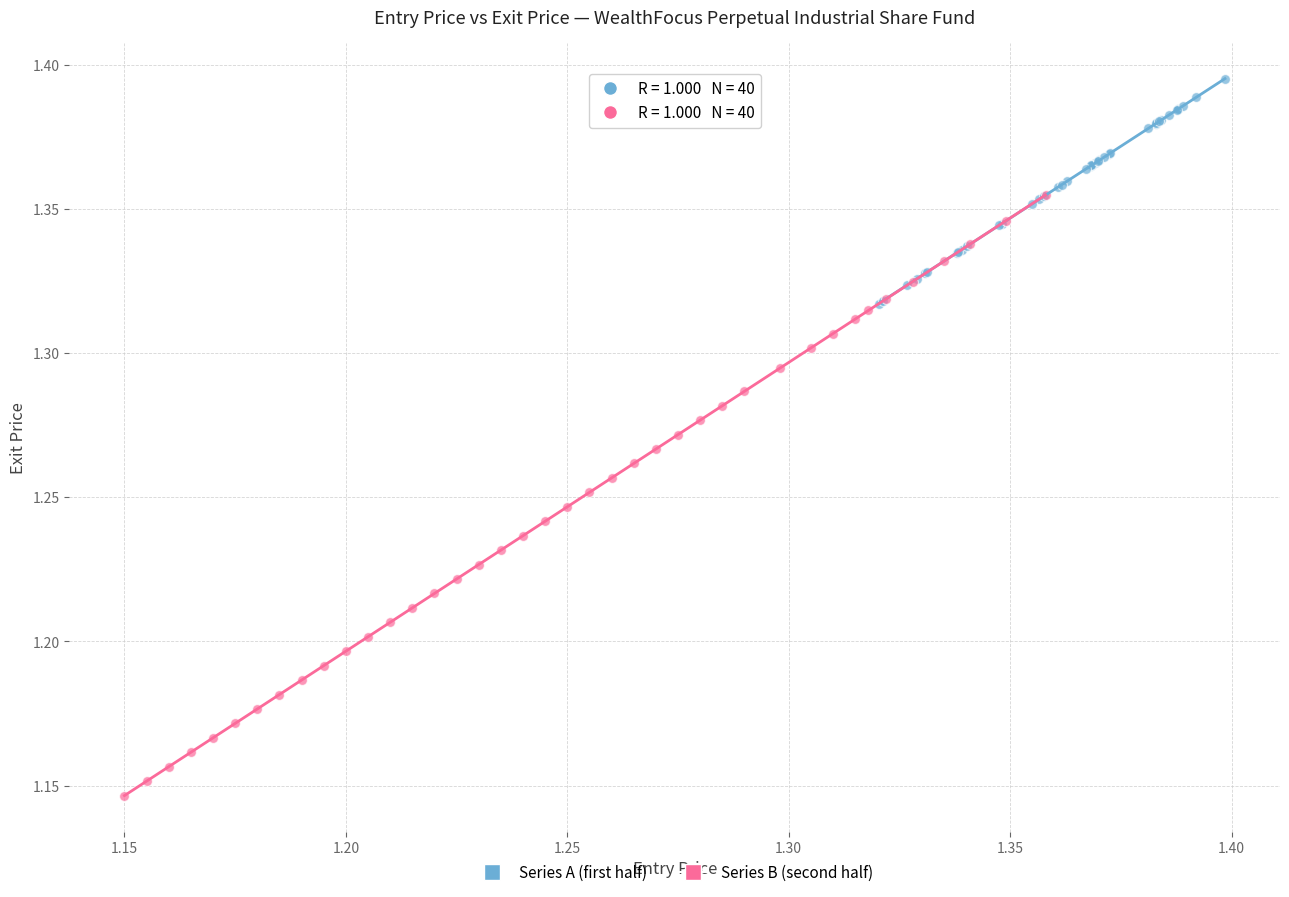

Which series reaches the maximum Y coordinate?

Series A (first half)